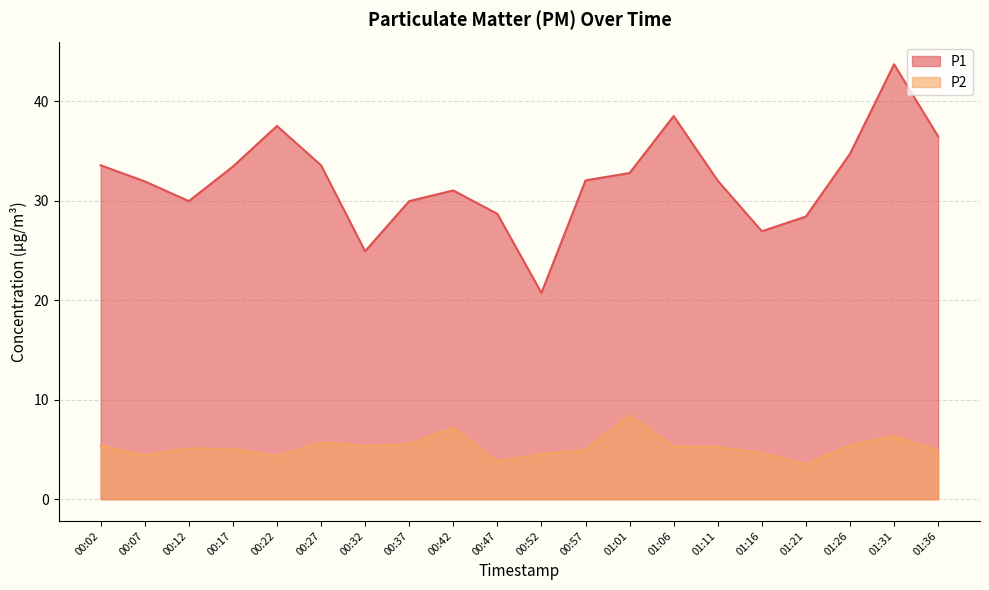

Does the chart display data point markers on the line(s)?

No